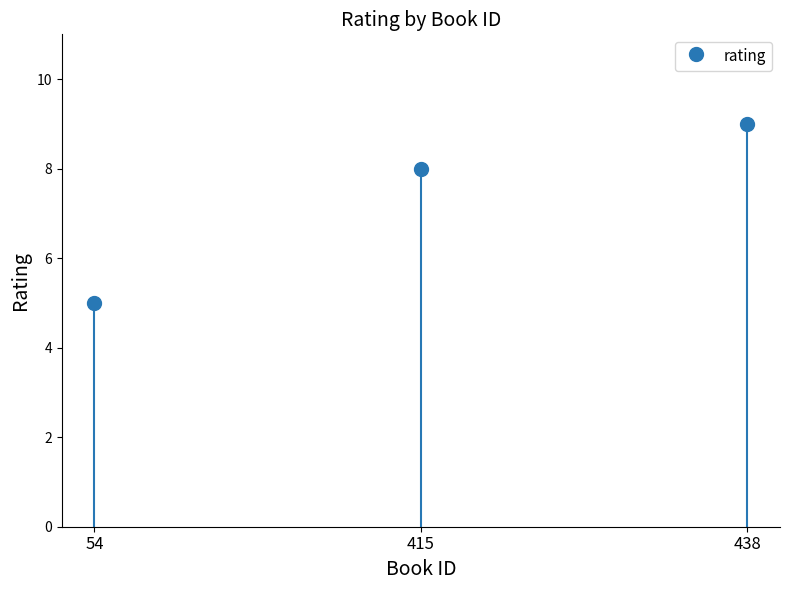

Rank the categories by value from lowest to highest.

54, 415, 438